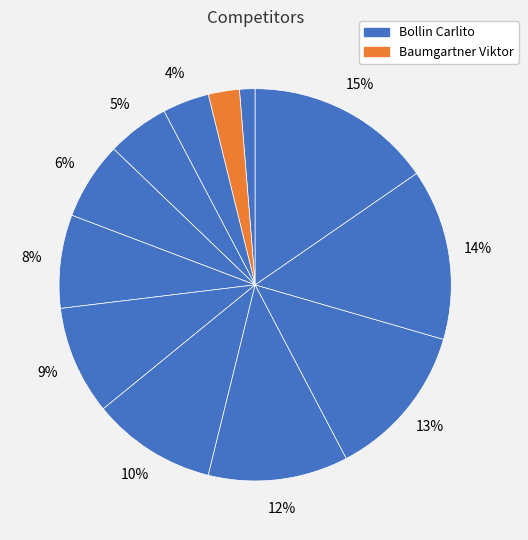

Does any single category account for the majority?

No